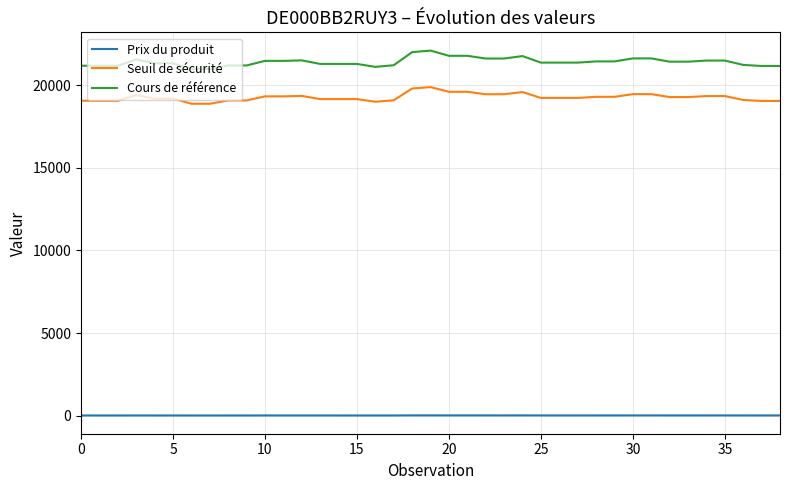

Which series has the largest total across all categories?

Cours de référence